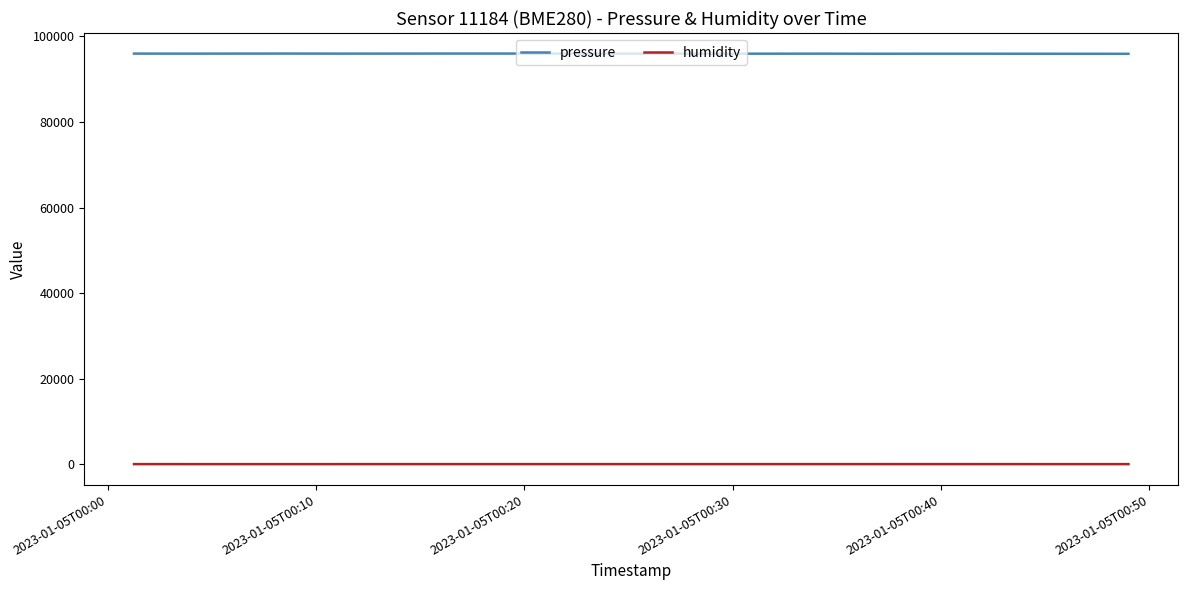

Which series has the largest total across all categories?

pressure